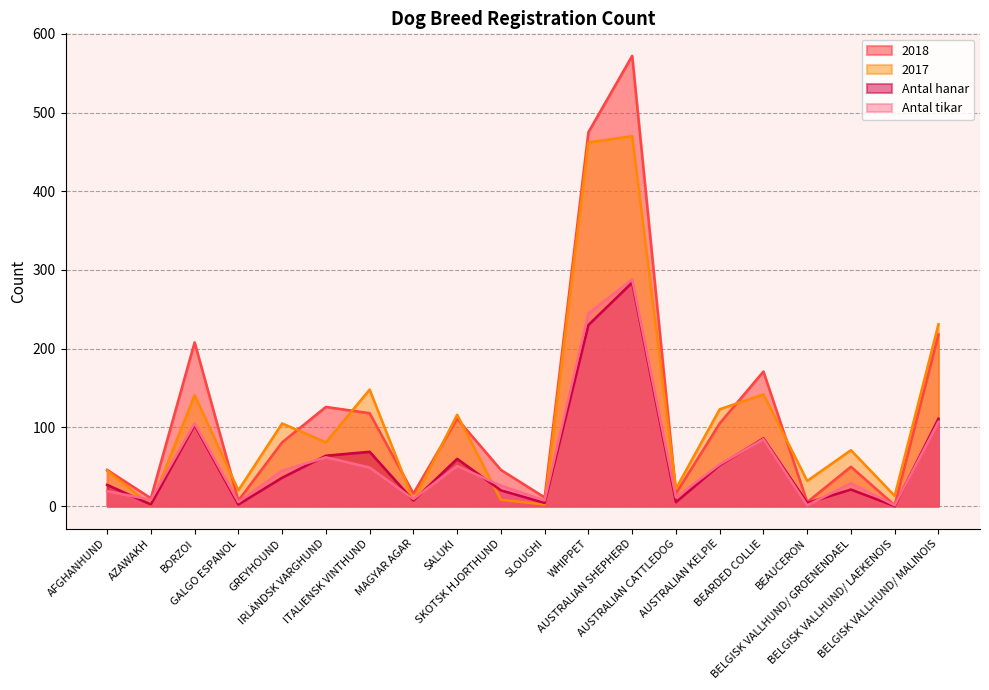

What is the sum of all Antal tikar values?

1206